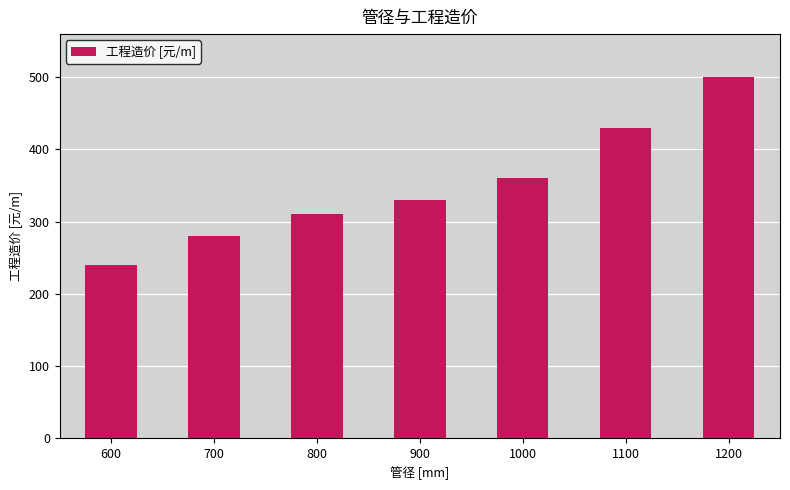

How many bars are there in total?

7